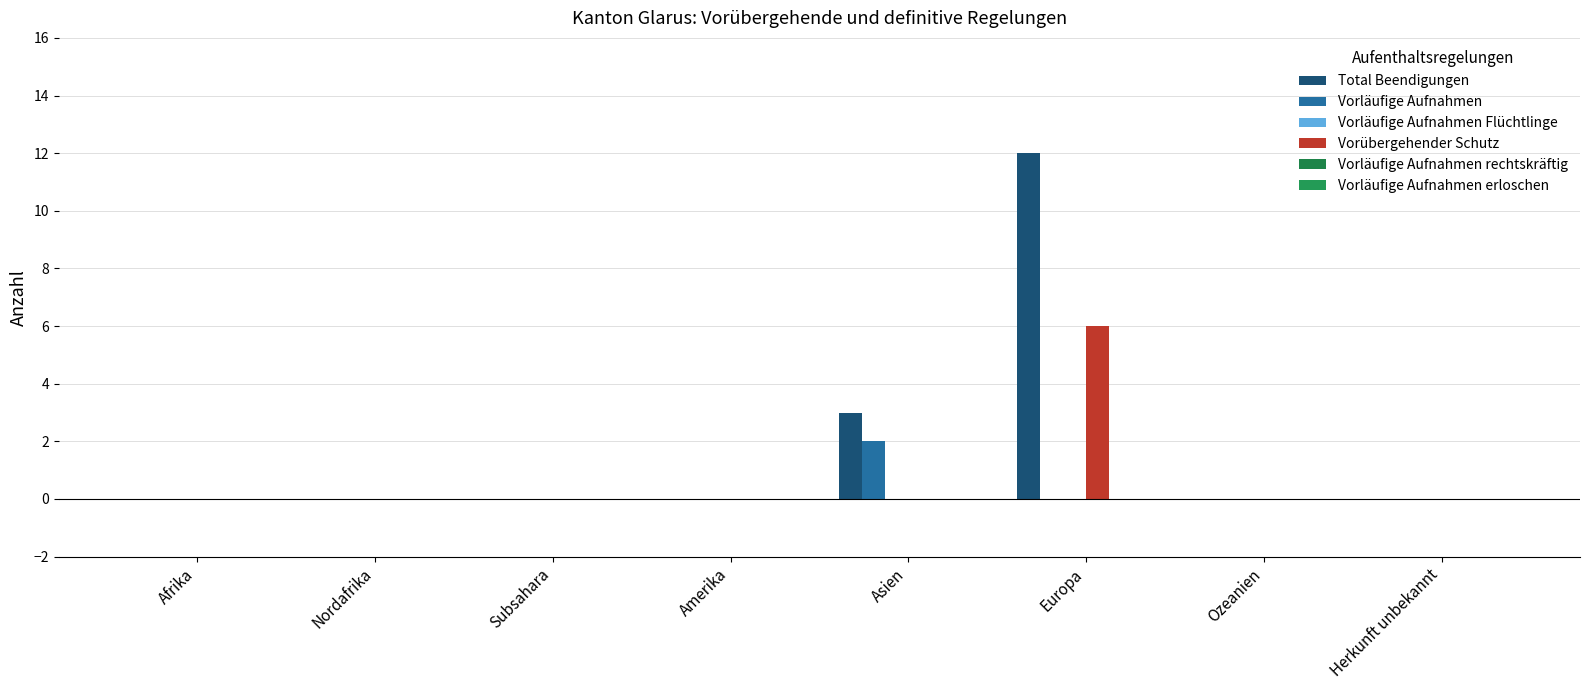

List the series in order of their peak value, highest first.

Total Beendigungen, Vorübergehender Schutz, Vorläufige Aufnahmen, Vorläufige Aufnahmen Flüchtlinge, Vorläufige Aufnahmen rechtskräftig, Vorläufige Aufnahmen erloschen